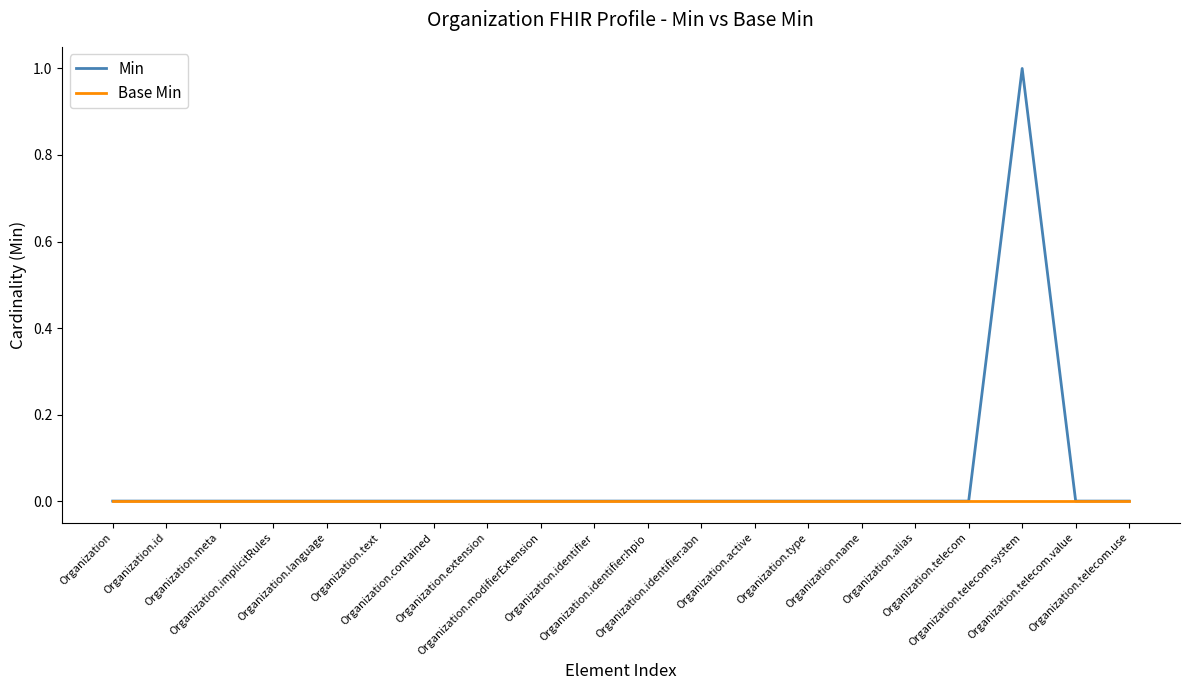

Which series has the widest spread of values?

Min